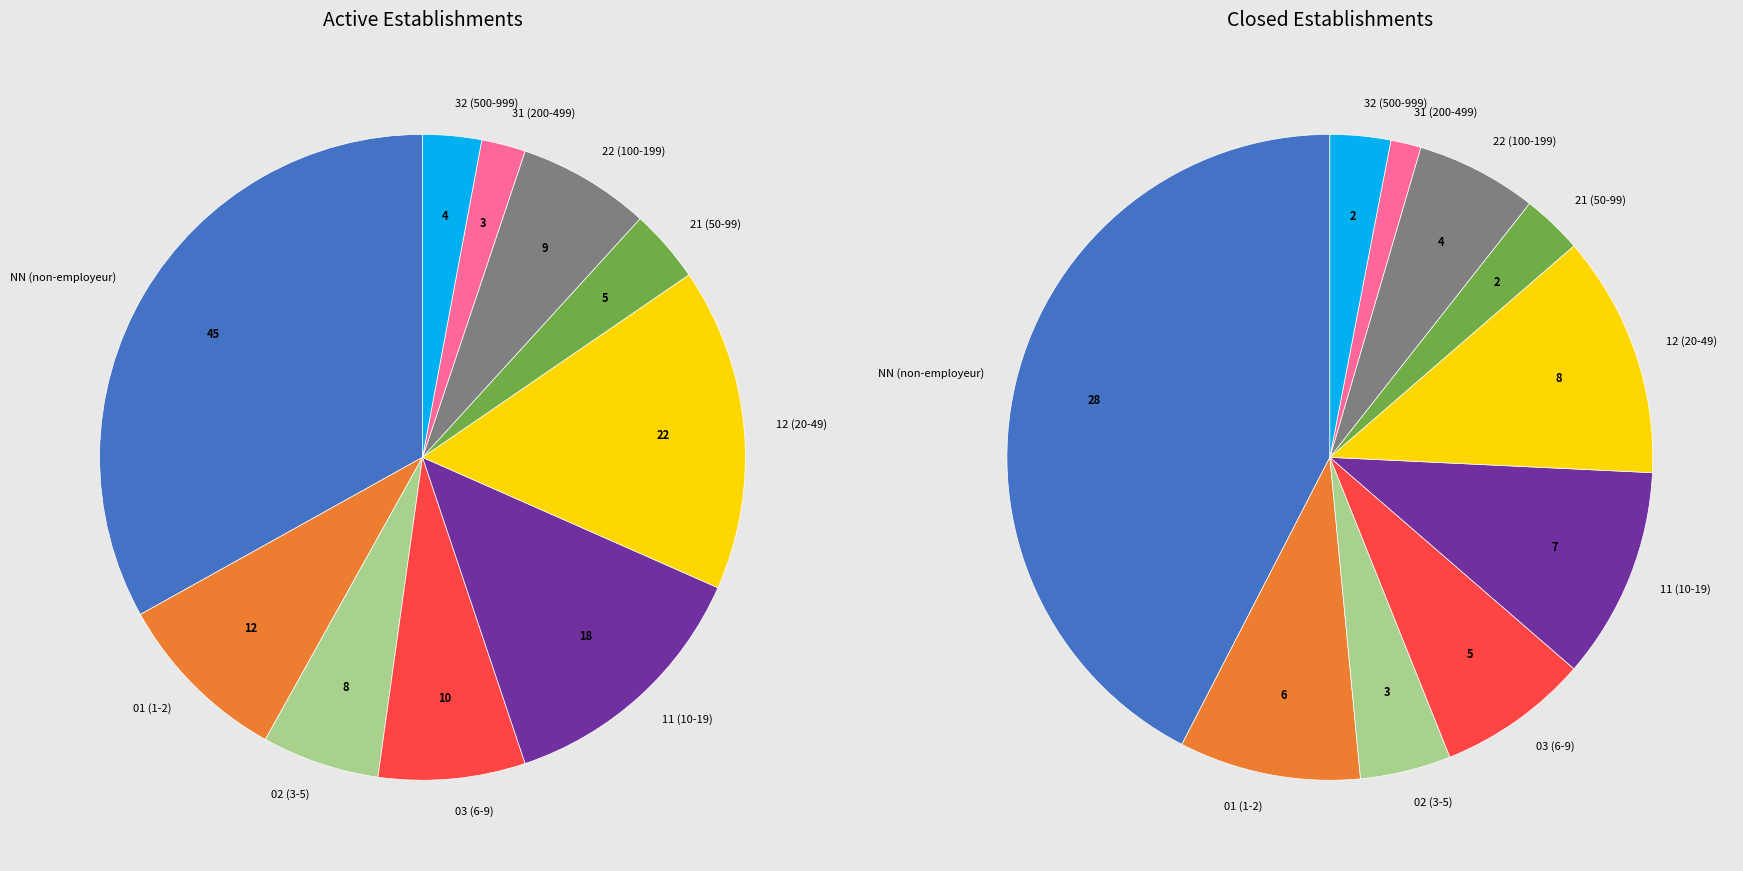

Which series changed the most between 02 and 03?

Active